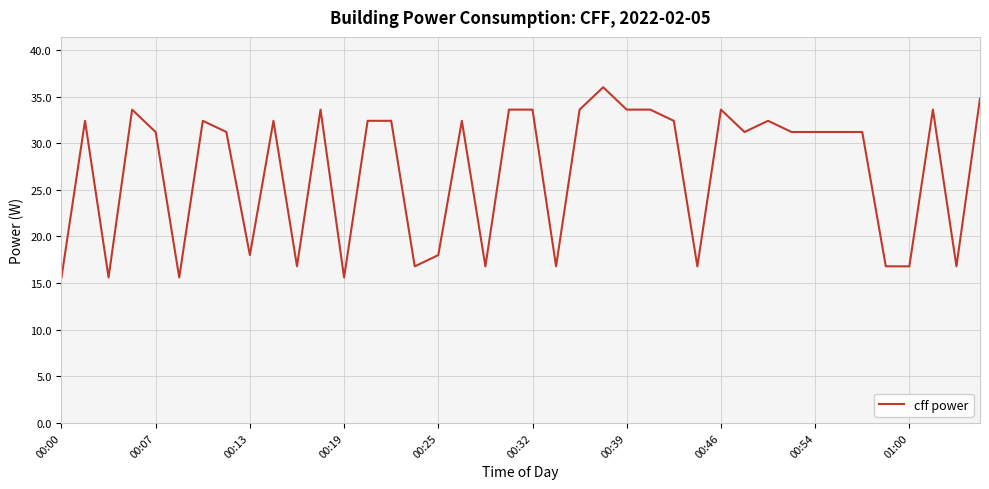

Does the chart display data point markers on the line(s)?

No